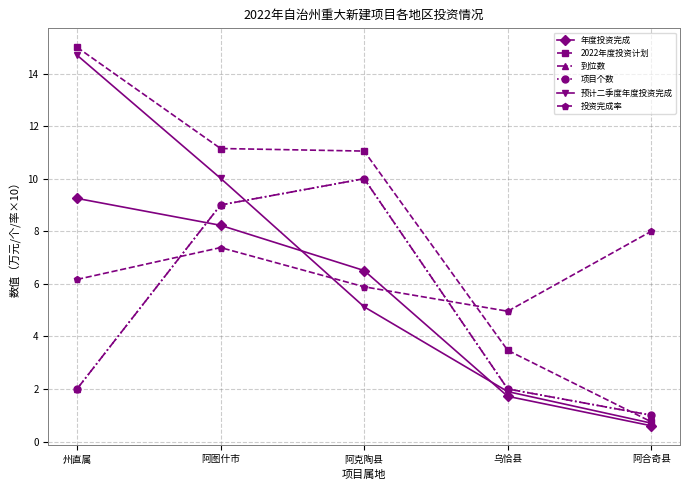

What position from the right is 阿图什市?

4